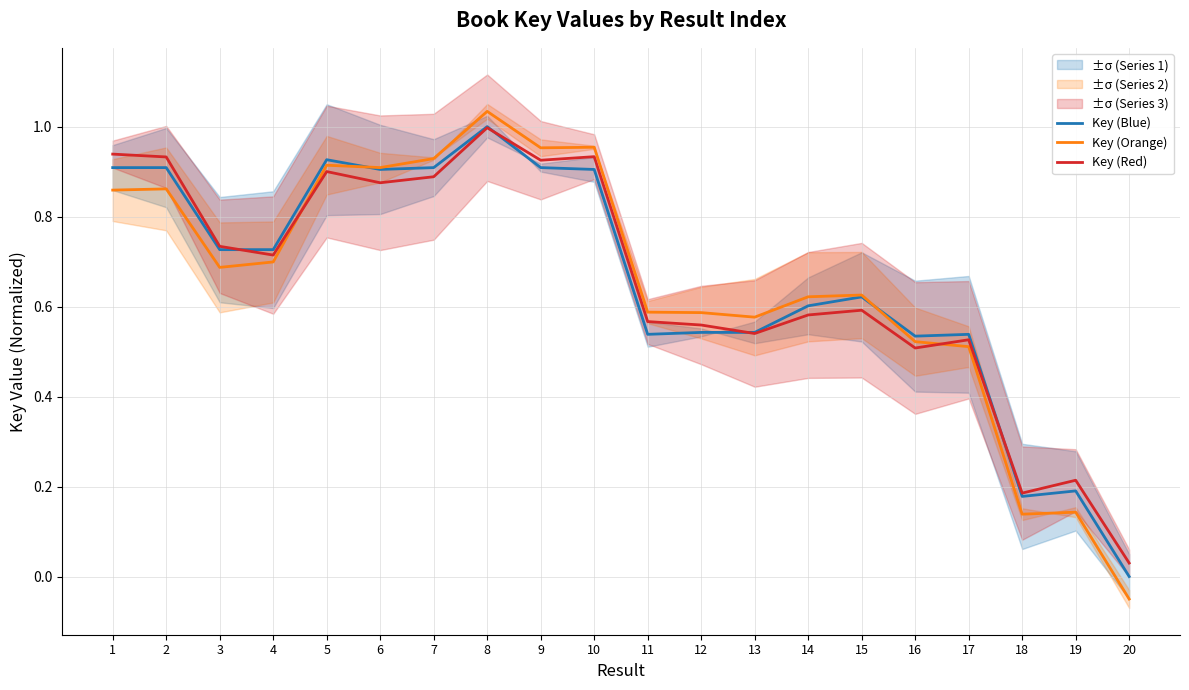

In Key (Red), how many points are higher than both neighbors (excluding endpoints)?

6